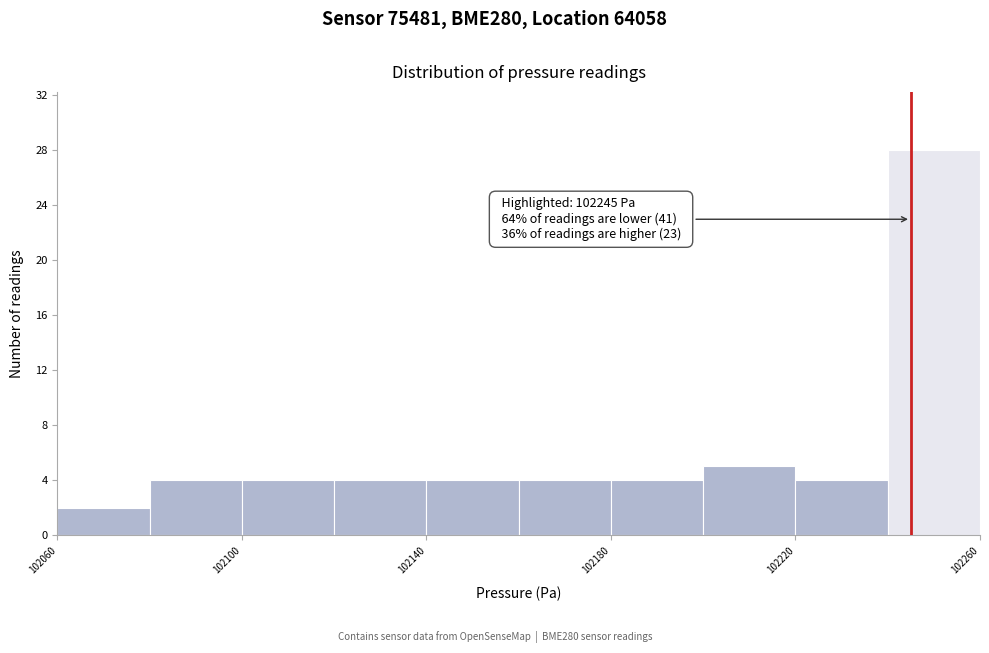

Which range on the x-axis has the tallest bar?

102240 to 102260